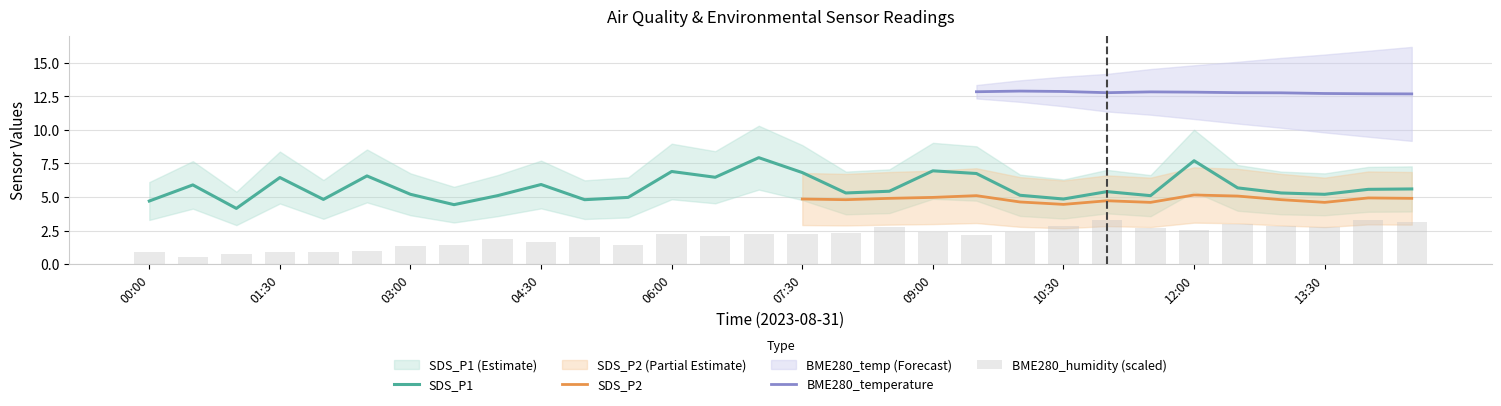

Count the number of categories in the chart.

30